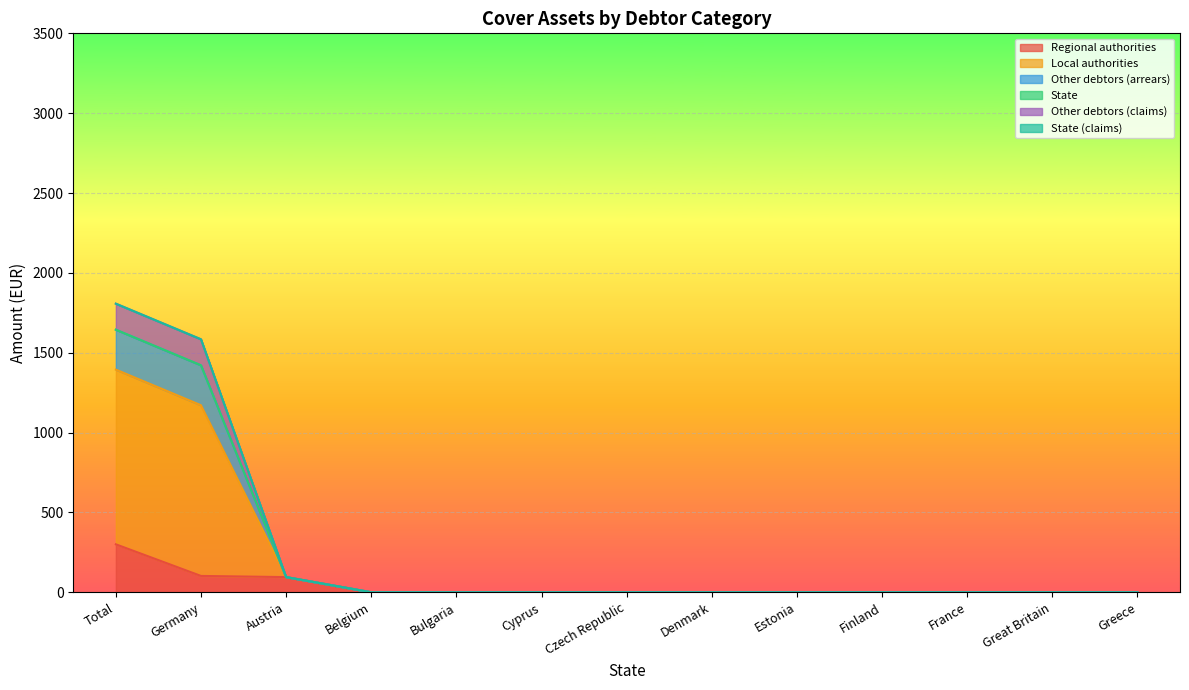

True or false: Other debtors (claims) and Local authorities intersect in this chart.

False